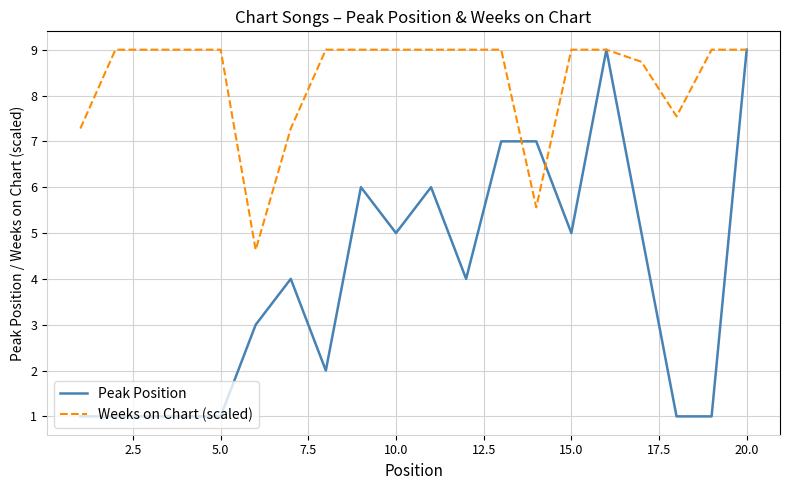

What is the maximum value shown in the chart?

9.0